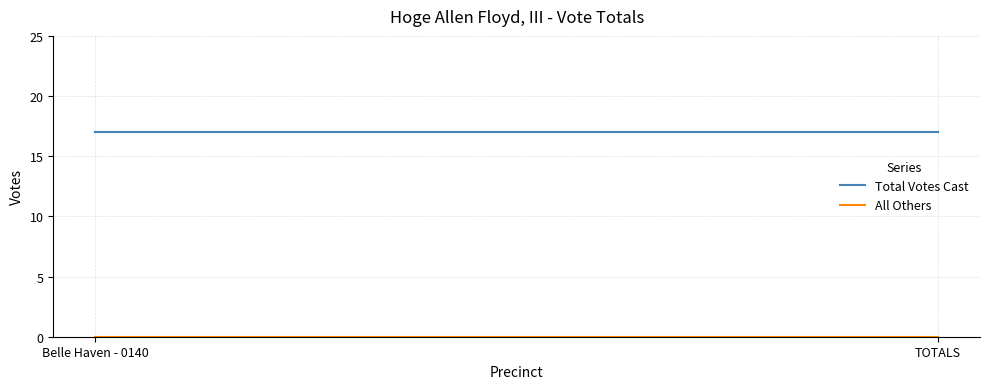

Which label corresponds to the largest value in the chart?

Belle Haven - 0140